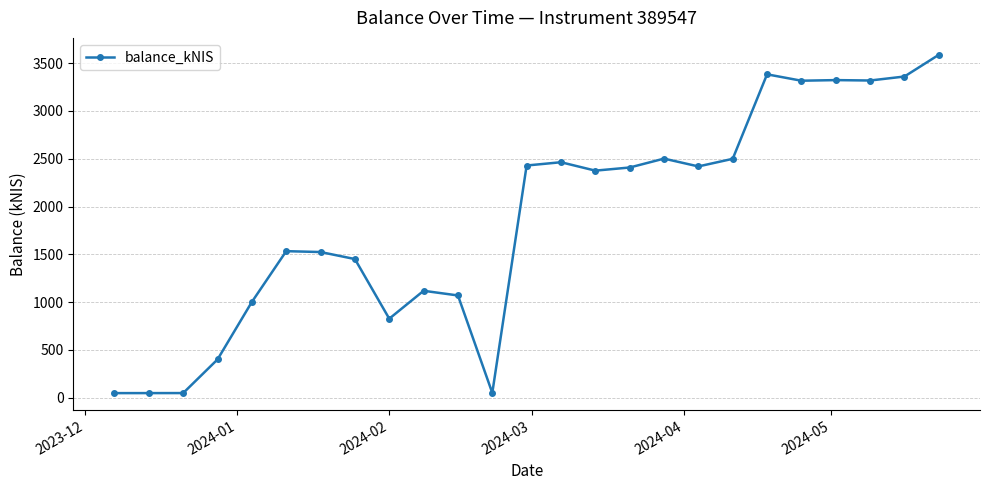

What is the greatest value displayed?

3587.6